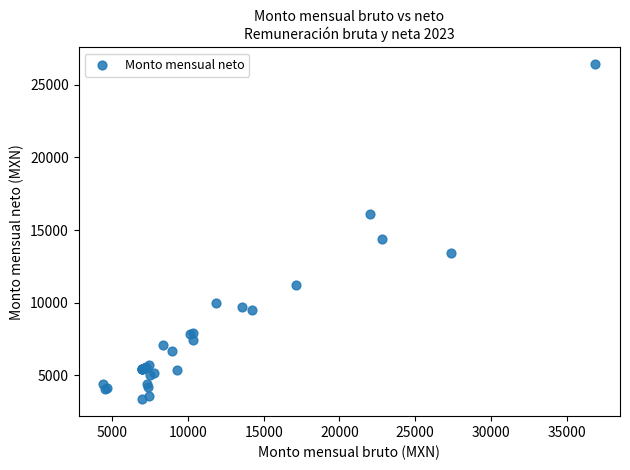

What Y value in the scatter plot is closest to 14888?

14420.7